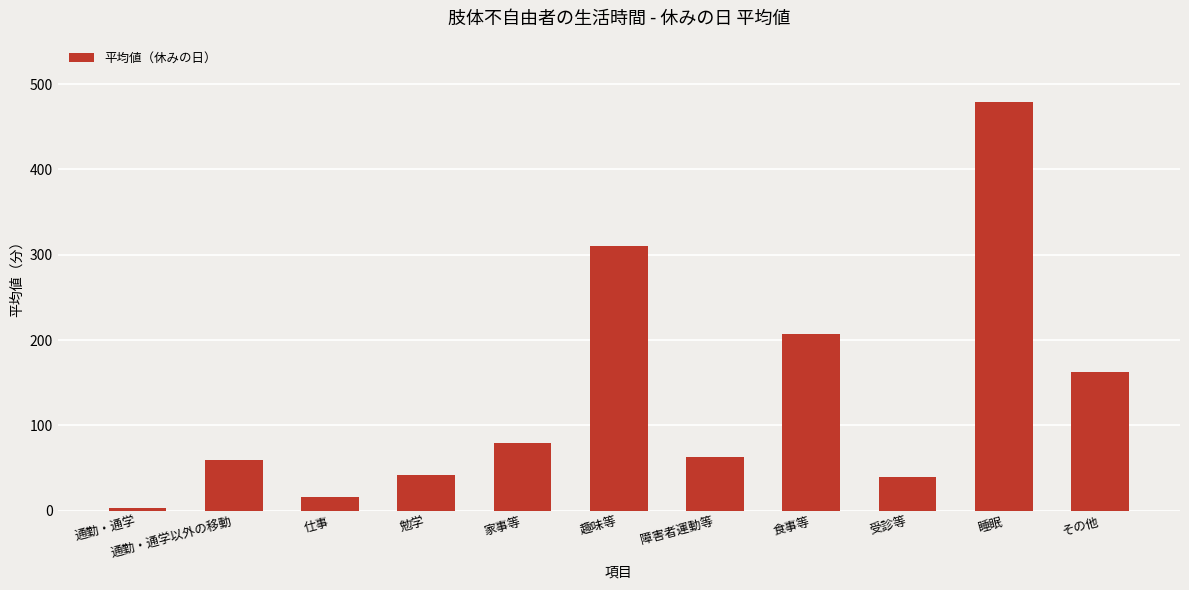

At which label is the value closest to 241?

食事等